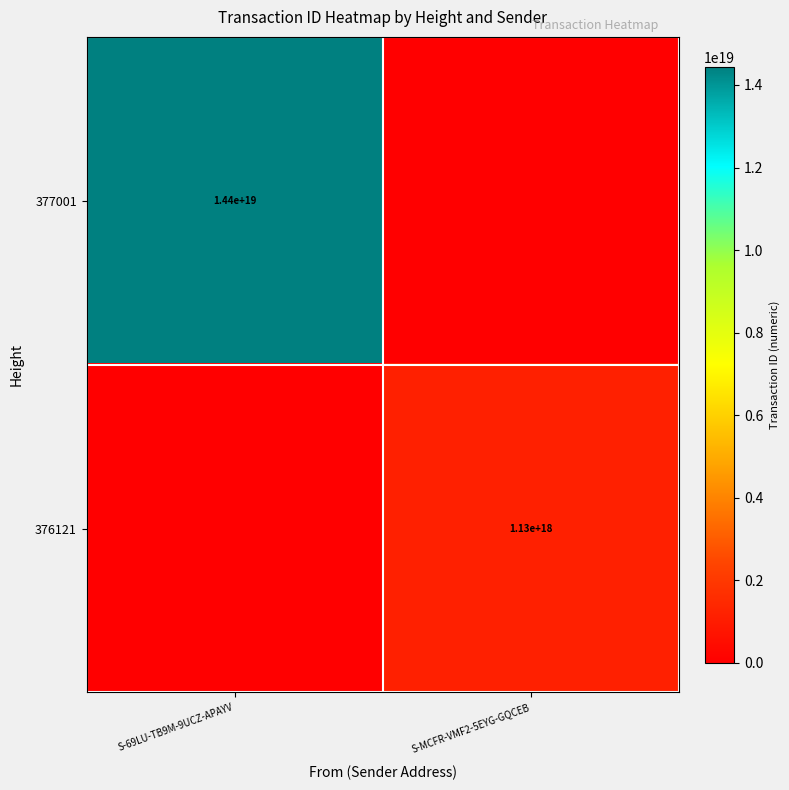

At how many categories does at least one series exceed 9498580878681595904?

1